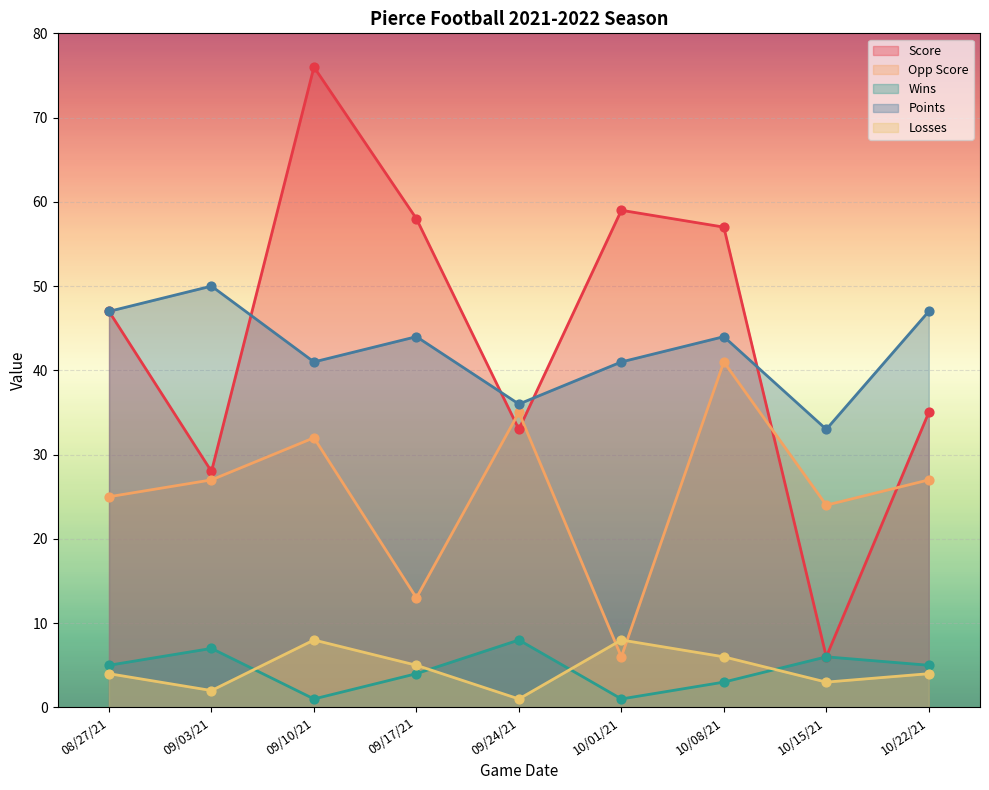

Which series contains the lowest Y value?

Wins